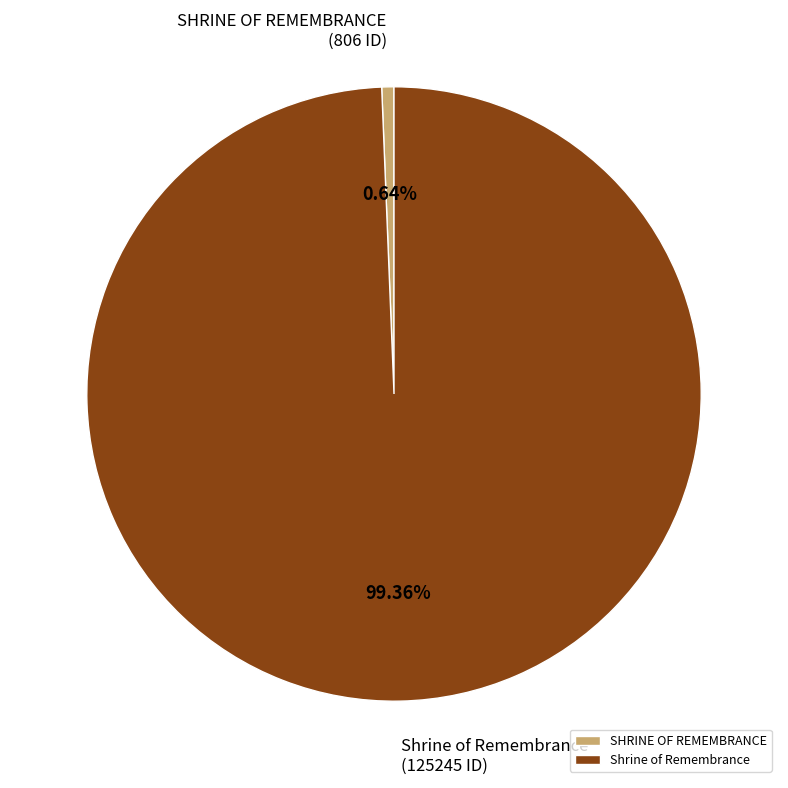

Count the number of slices in the pie.

2